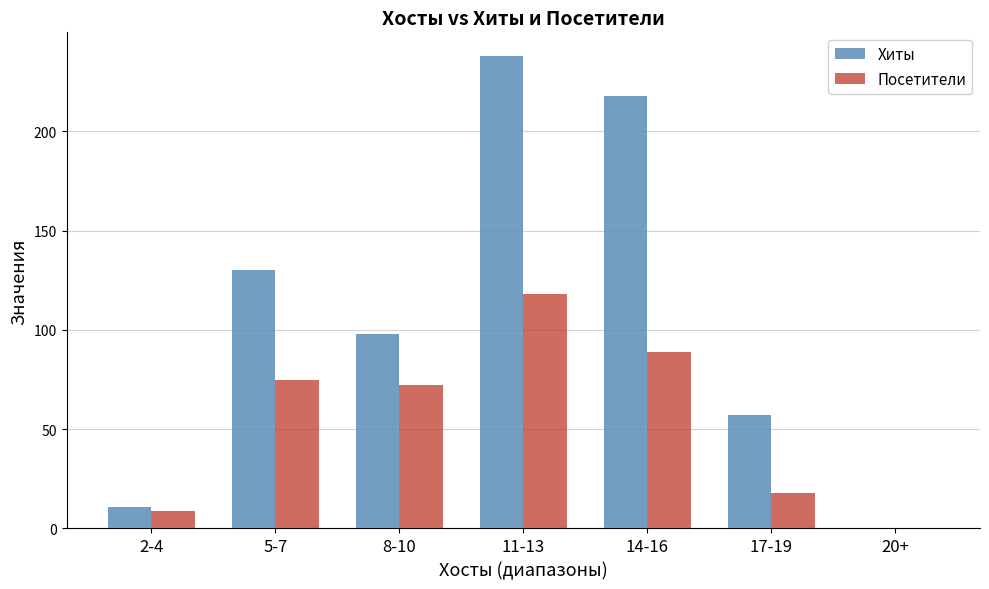

Which series changed the most between 11-13 and 14-16?

Посетители